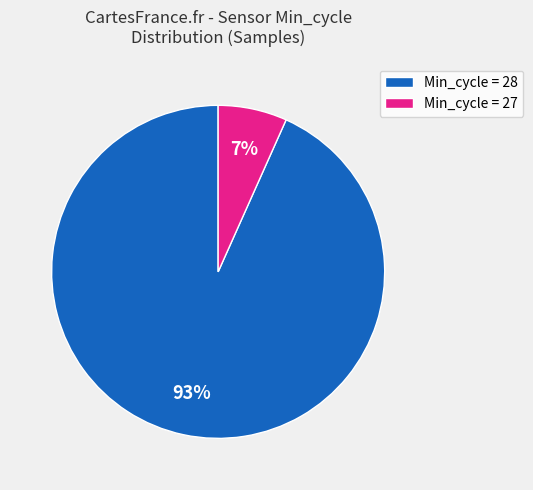

Is there a majority slice in this chart?

Yes